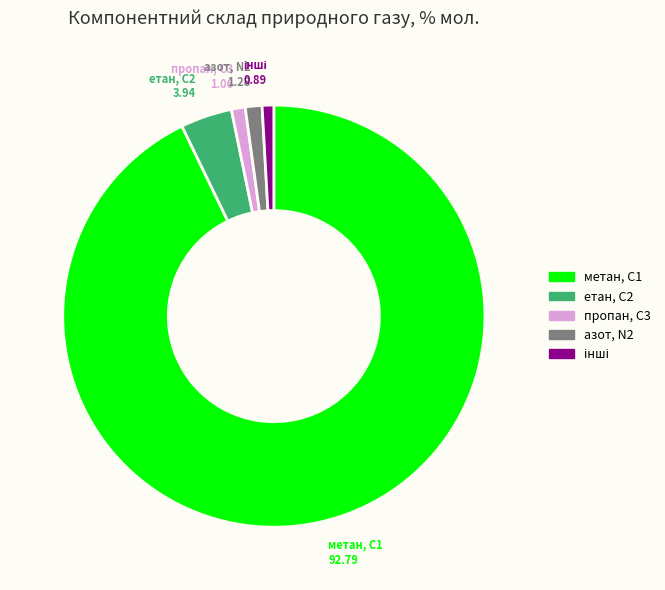

Is there a majority slice in this chart?

Yes